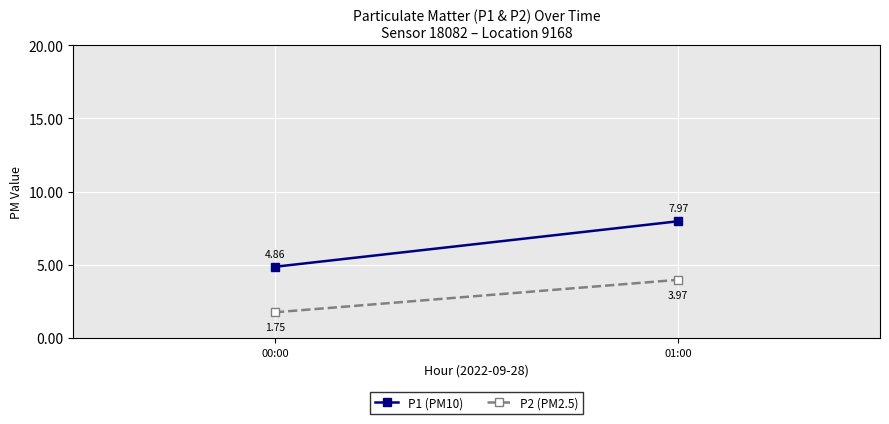

What are all the series names shown in the legend?

P1 (PM10), P2 (PM2.5)